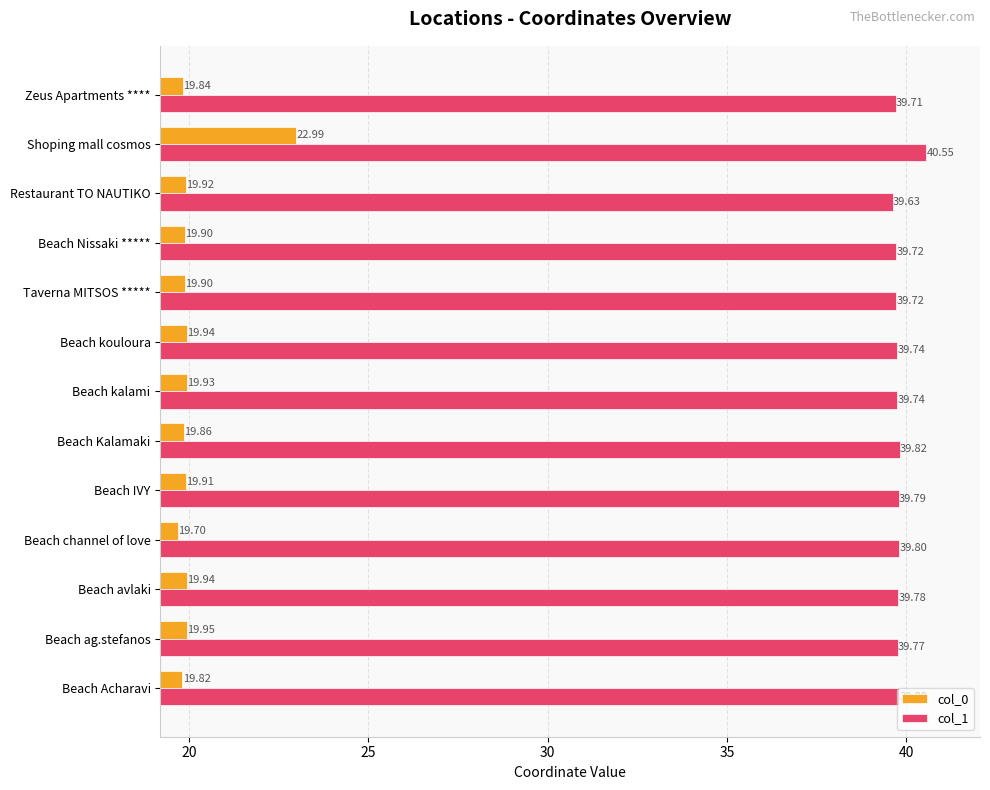

What is the spread (max minus min) of values at Beach ag.stefanos?

19.8